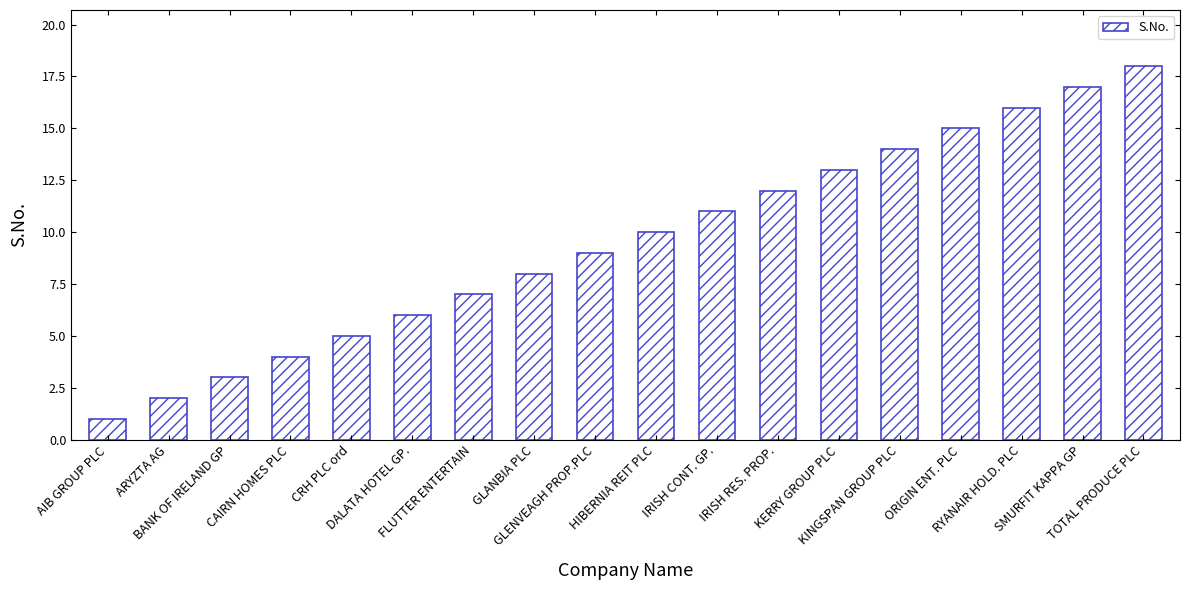

Which has a higher value, IRISH CONT. GP. or ORIGIN ENT. PLC?

ORIGIN ENT. PLC